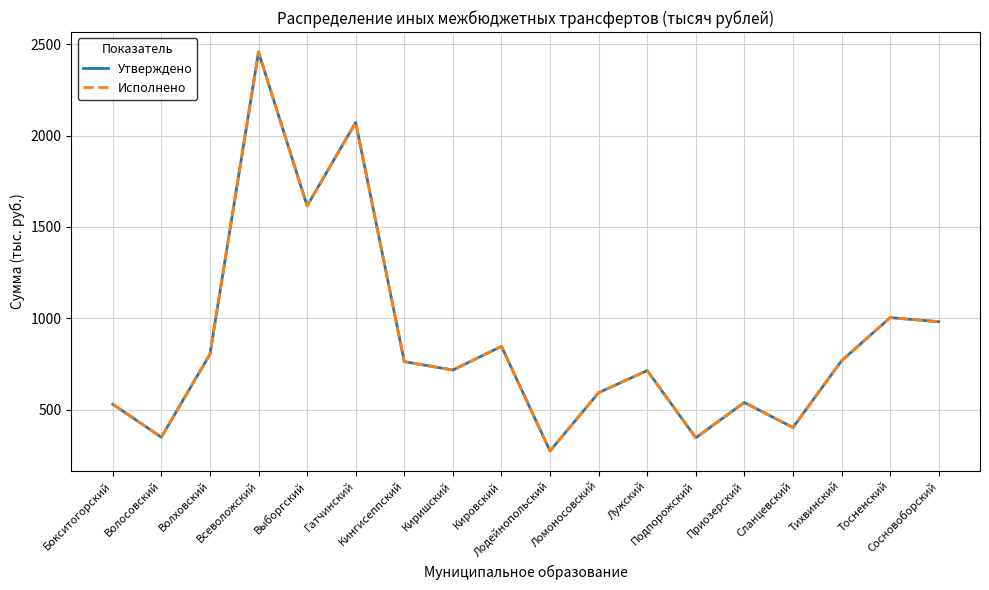

Does the chart have visible grid lines?

Yes